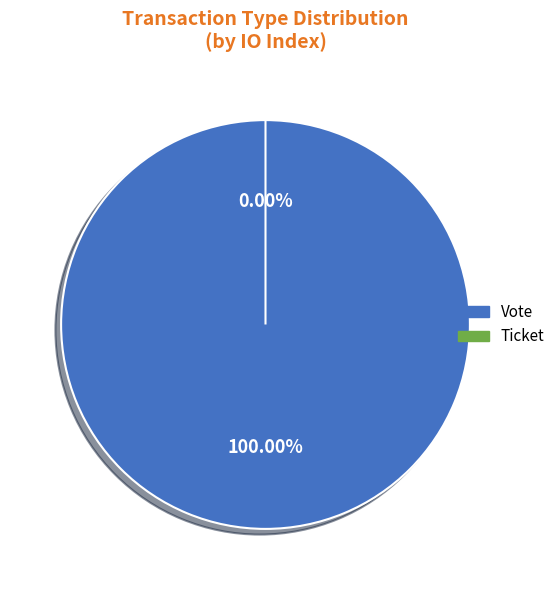

What is the majority slice?

Vote (io_index=1)